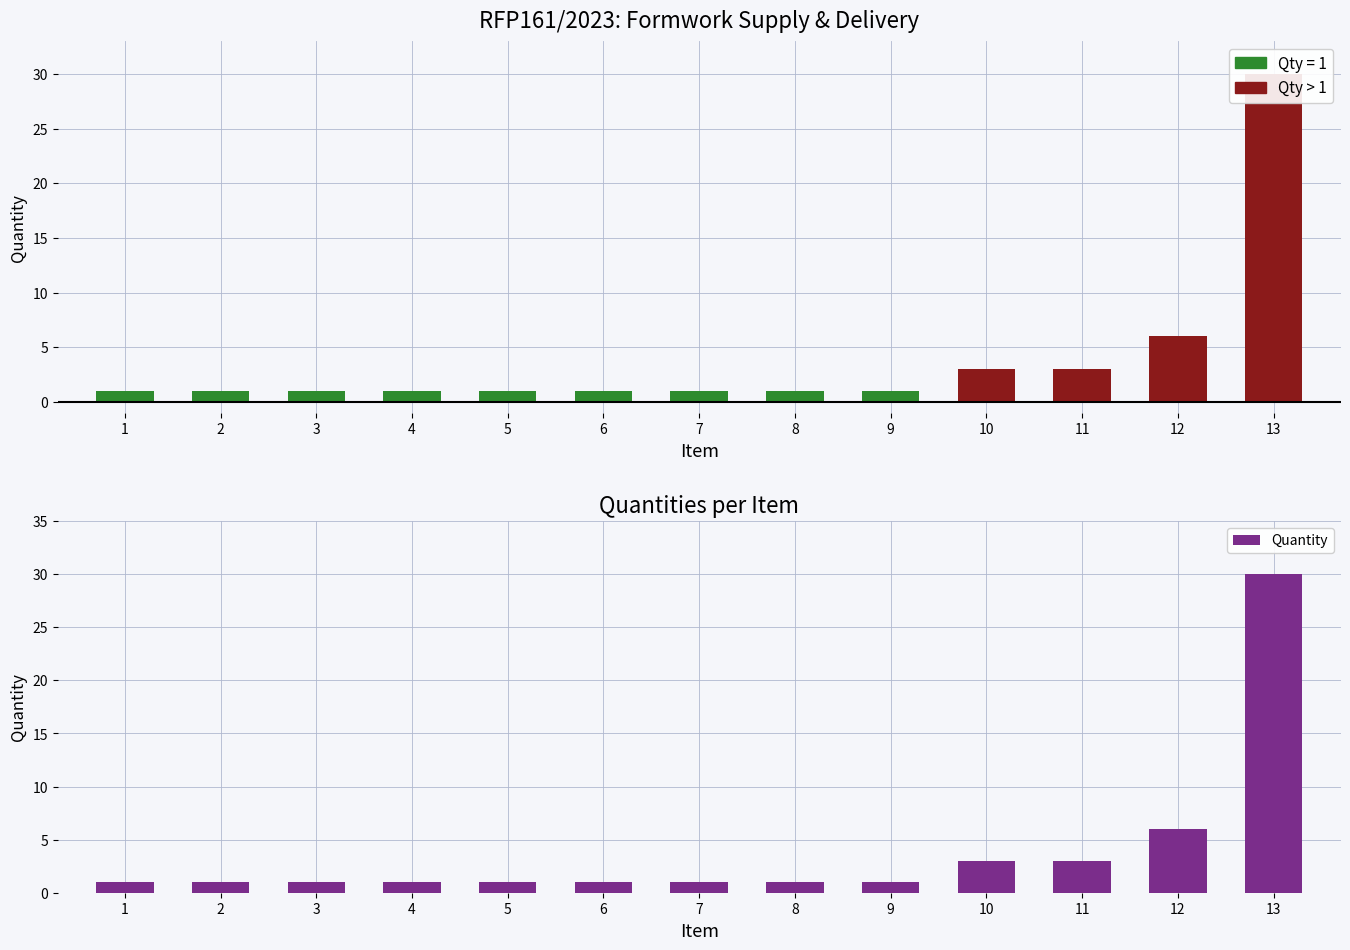

Rank the categories by value from lowest to highest.

1, 2, 3, 4, 5, 6, 7, 8, 9, 10, 11, 12, 13